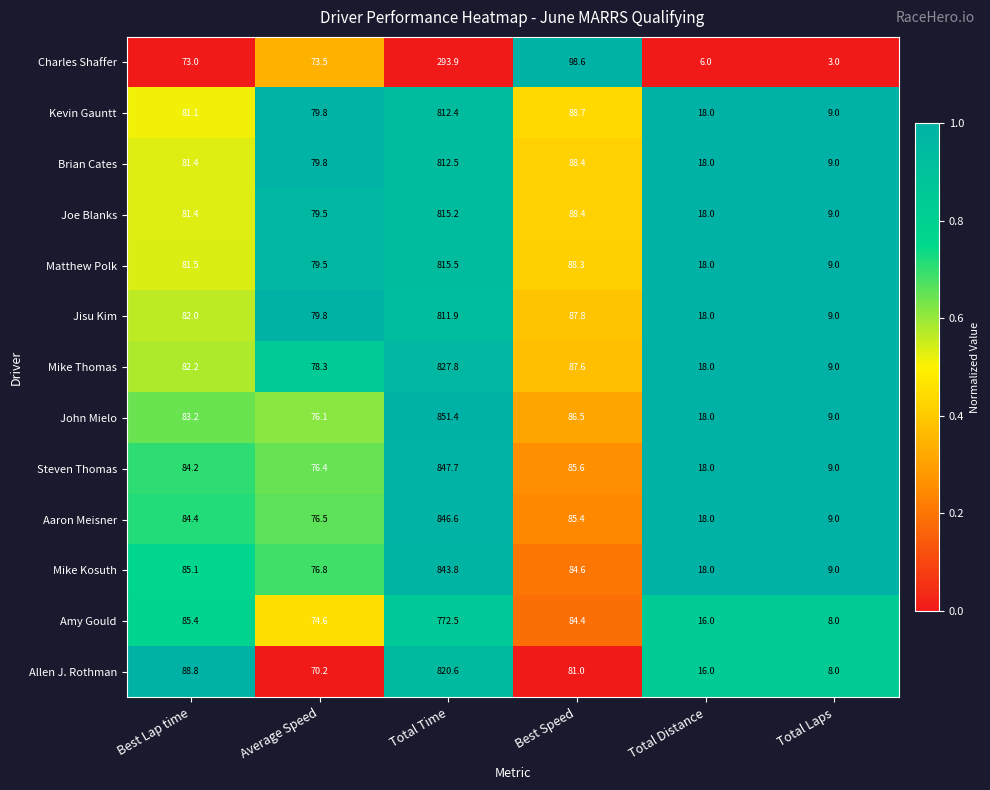

List the series in order of their peak value, highest first.

John Mielo, Steven Thomas, Aaron Meisner, Mike Kosuth, Mike Thomas, Allen J. Rothman, Matthew Polk, Joe Blanks, Brian Cates, Kevin Gauntt, Jisu Kim, Amy Gould, Charles Shaffer